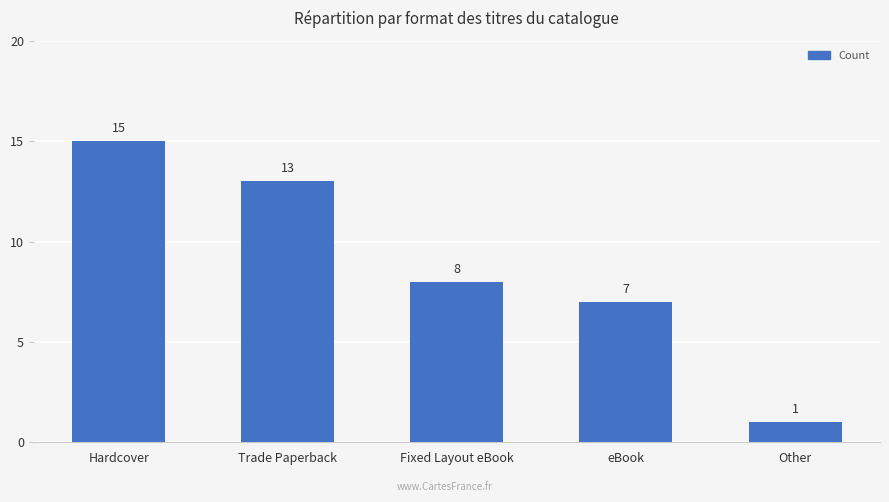

Reading left to right, transcribe all the data shown in this chart.

15	13	8	7	1